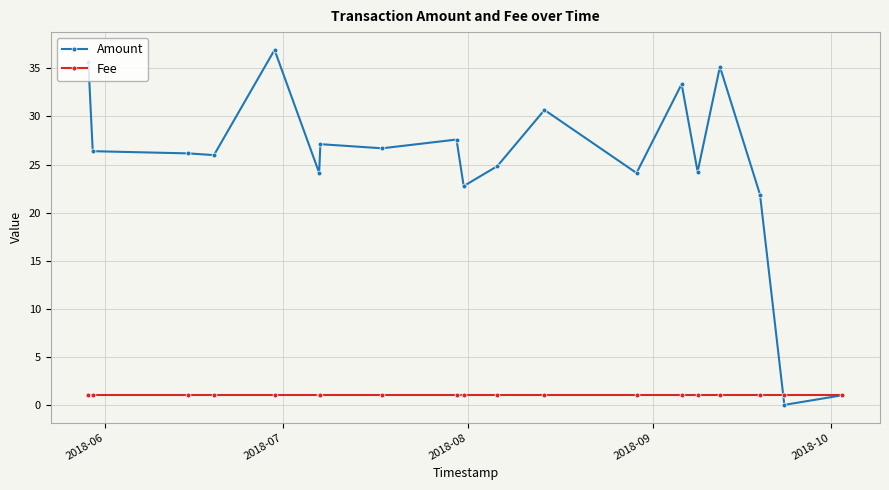

What is the maximum value for Fee?

1.0